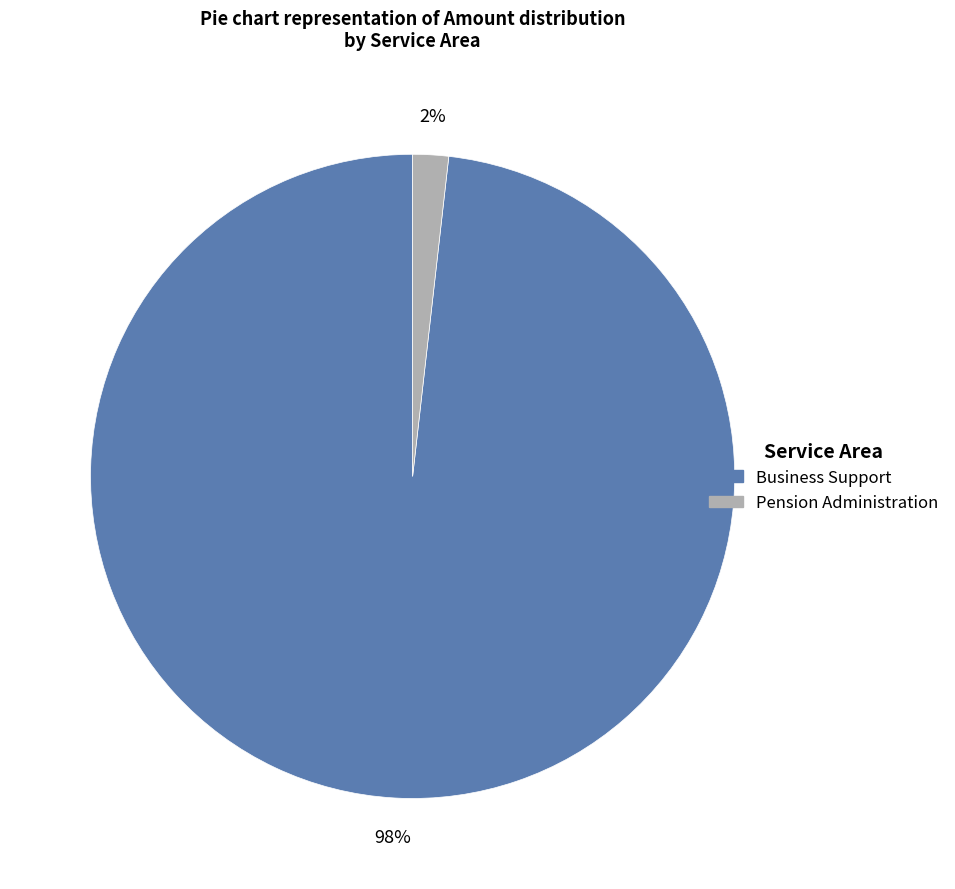

What is the smallest slice in the pie chart?

Pension Administration